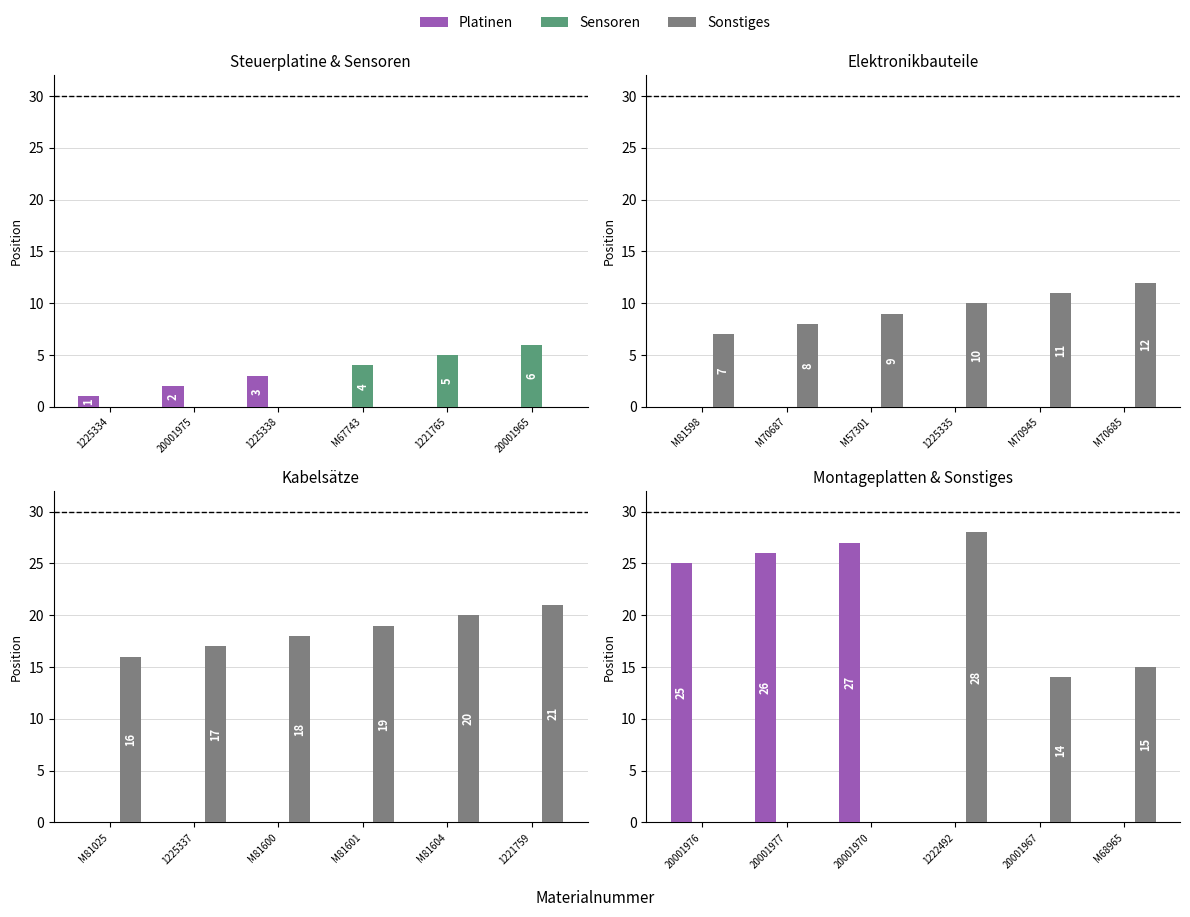

What position from the right is 20001976?

6